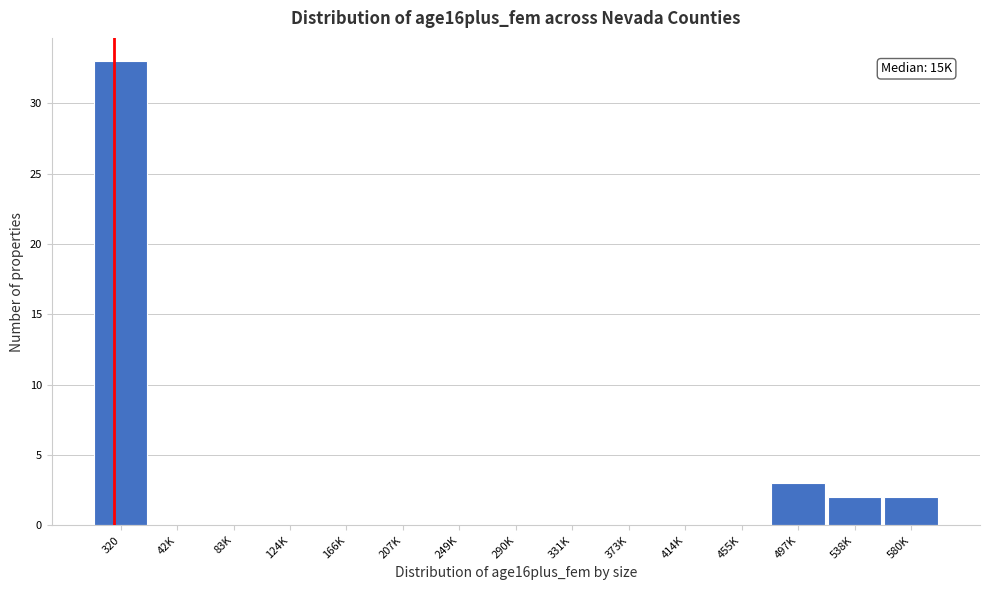

Reading left to right, transcribe all the data shown in this chart.

320=33	42K=0	83K=0	124K=0	166K=0	207K=0	249K=0	290K=0	331K=0	373K=0	414K=0	455K=0	497K=3	538K=2	580K=2